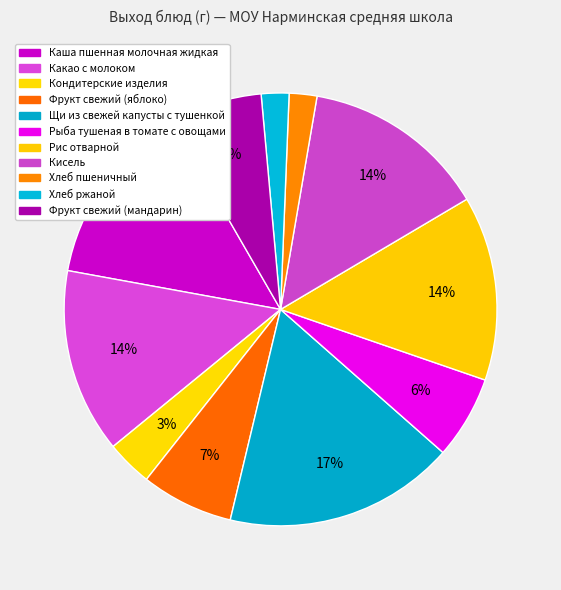

Count the number of slices in the pie.

11